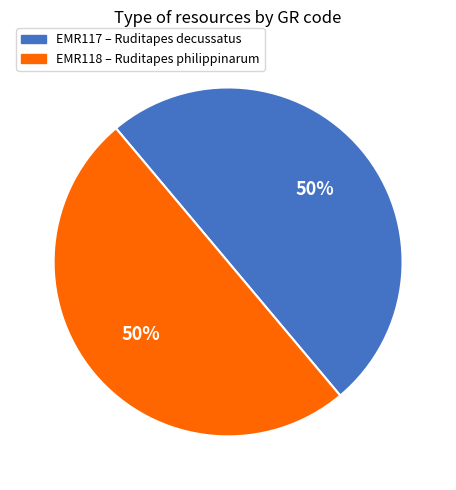

To the nearest percent, what is the combined percentage of EMR117 and EMR118?

100%